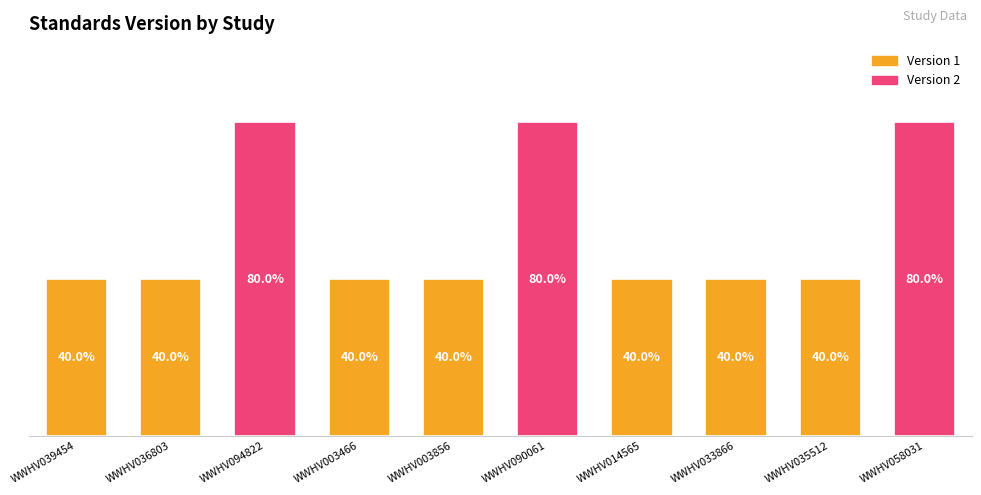

Between WWHV039454 and WWHV035512, which is larger?

WWHV039454